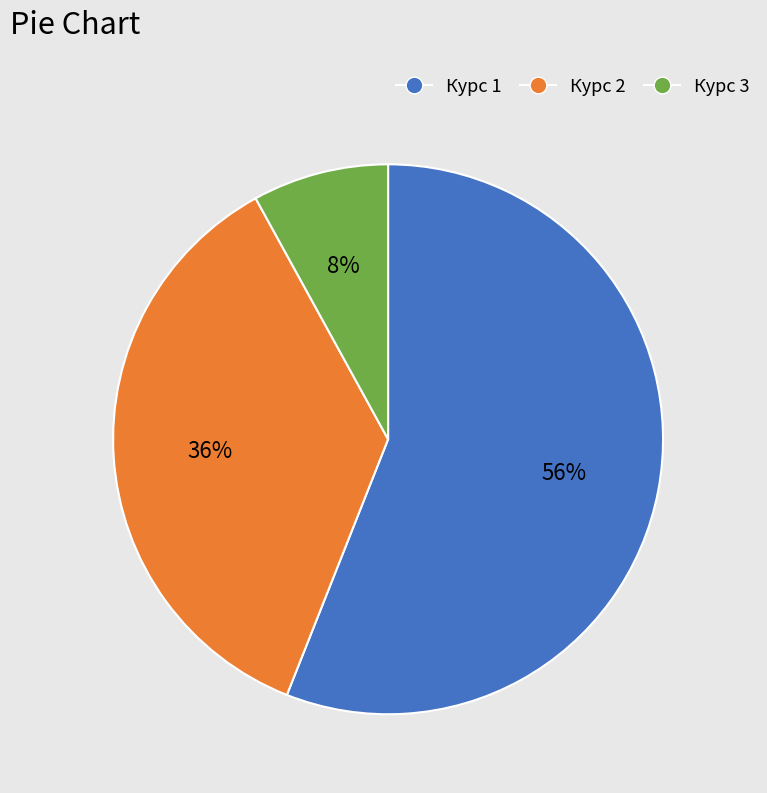

To the nearest percent, what portion does Курс 1 represent?

56%